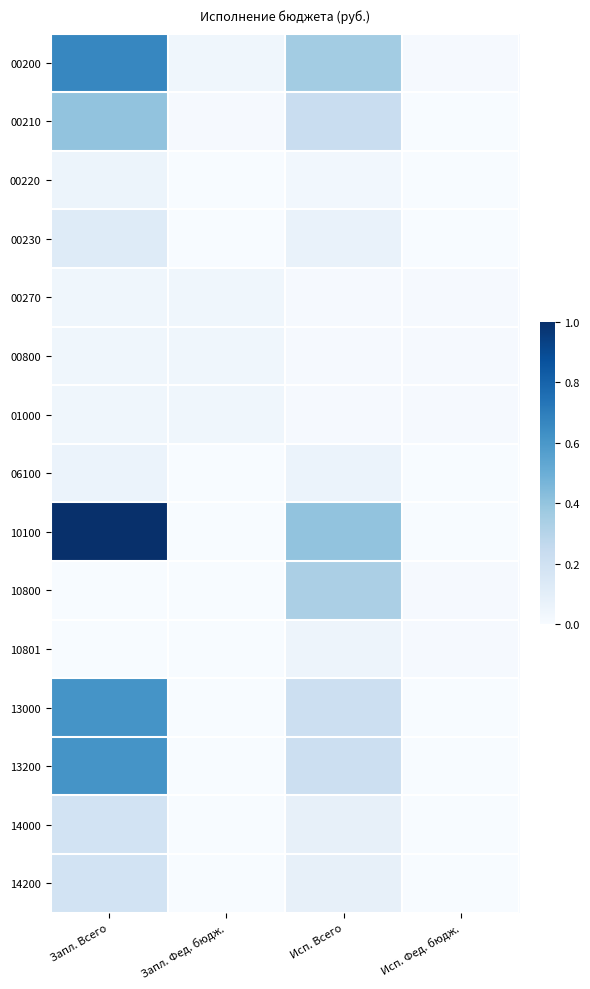

What is the total value across all series at Исп. Всего?

2.2